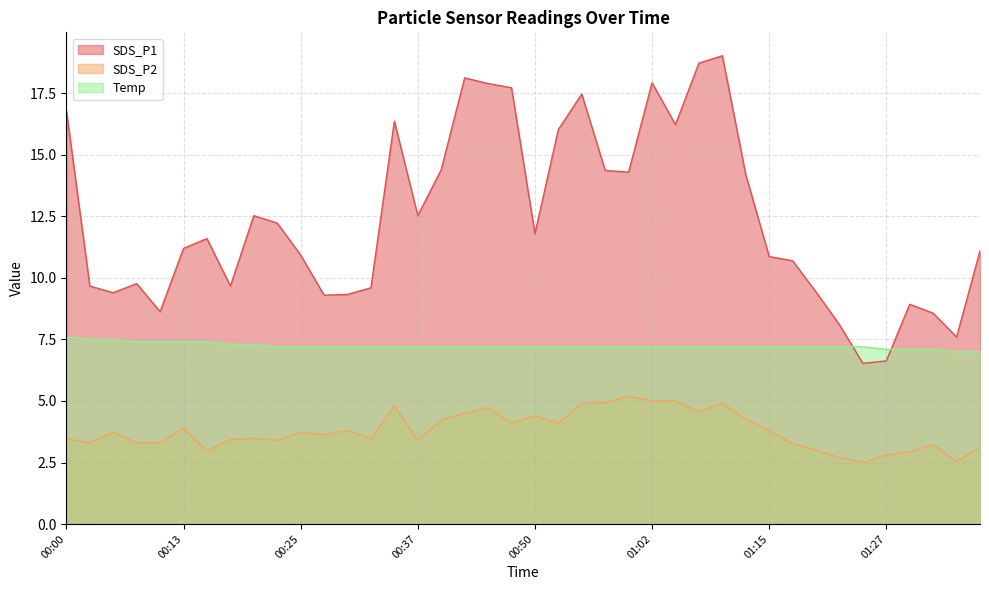

Which series has the largest total across all categories?

SDS_P1